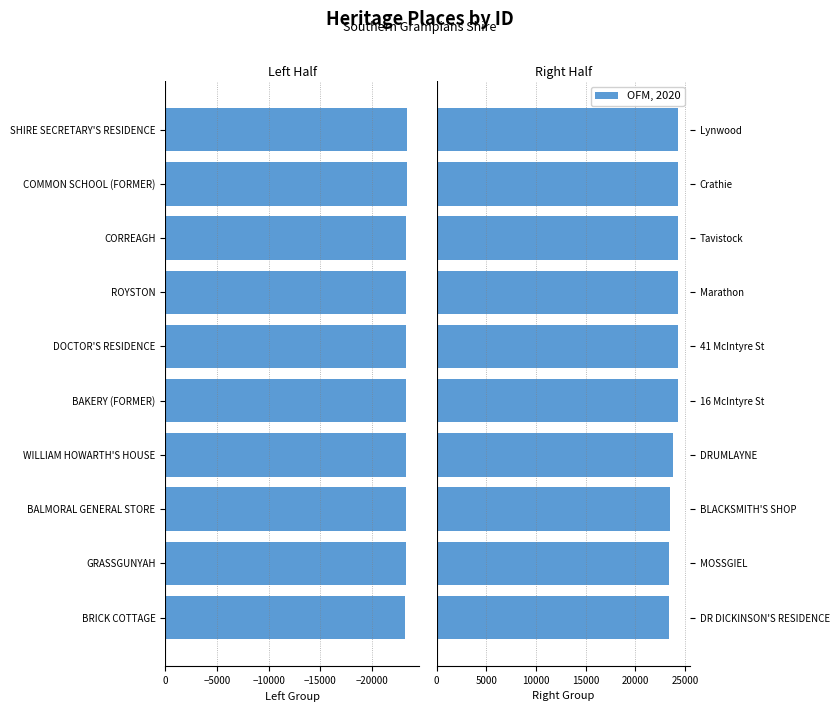

What is the sum of all OFM, 2020 values?

239841